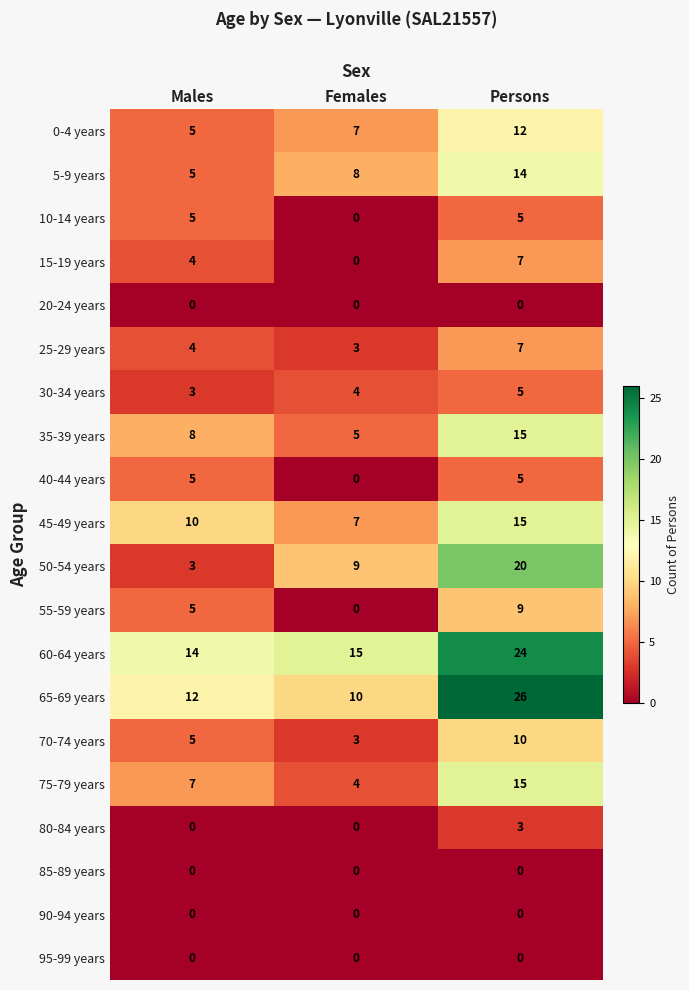

What is the sum of the 60-64 years values at Males and Females?

29